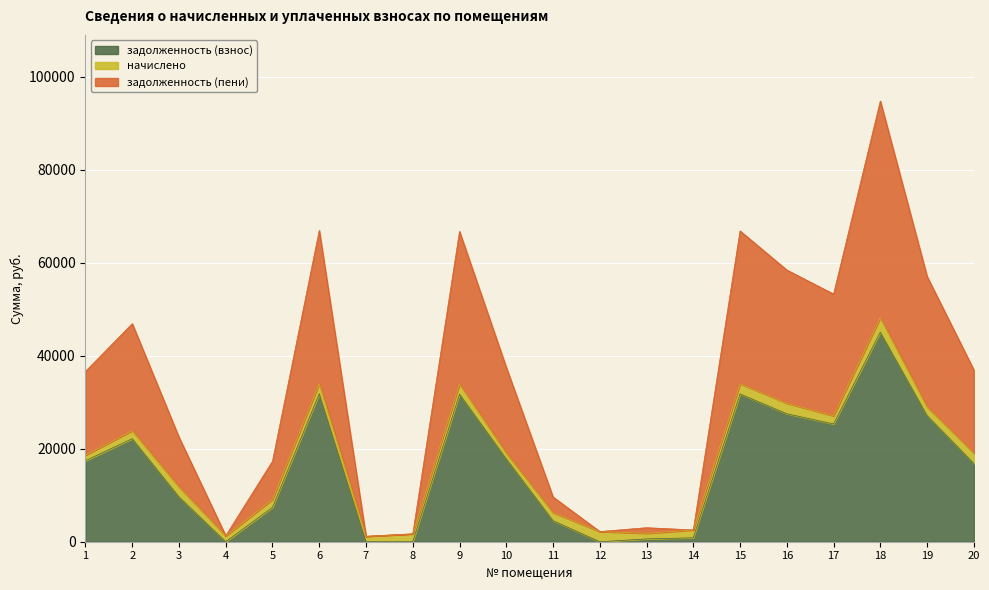

Which series changed the most between 2 and 14?

задолженность (пени)